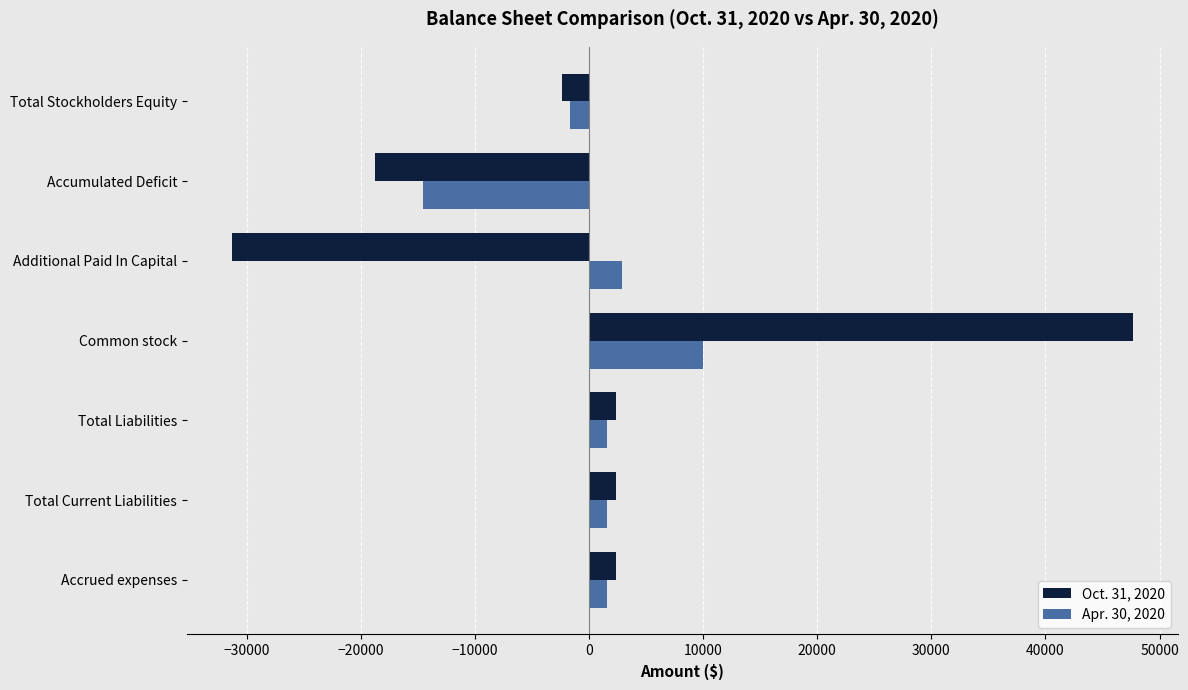

Which label corresponds to the smallest value in the chart?

Additional Paid In Capital